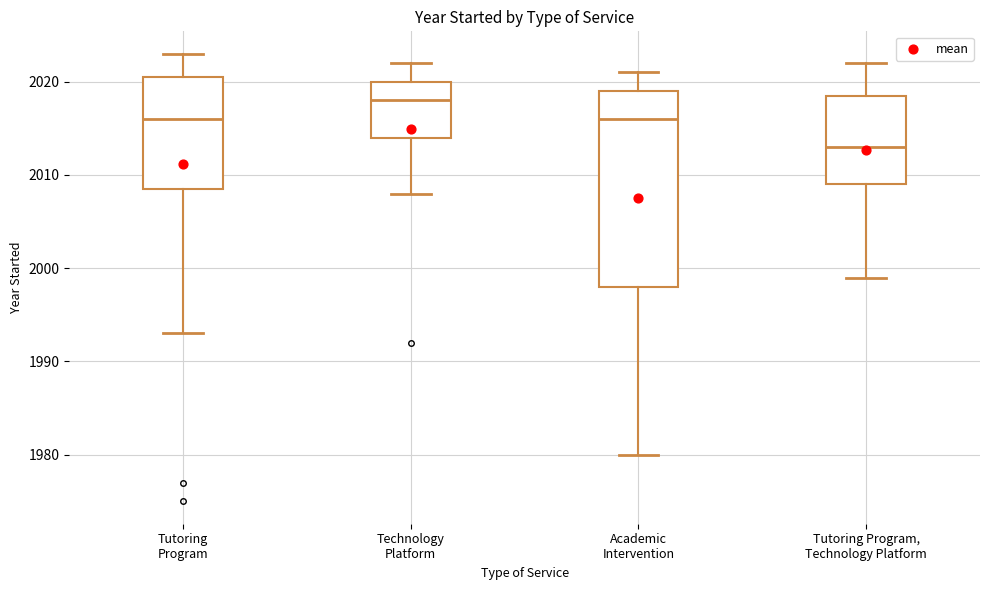

Which box's median line is the highest?

Technology Platform